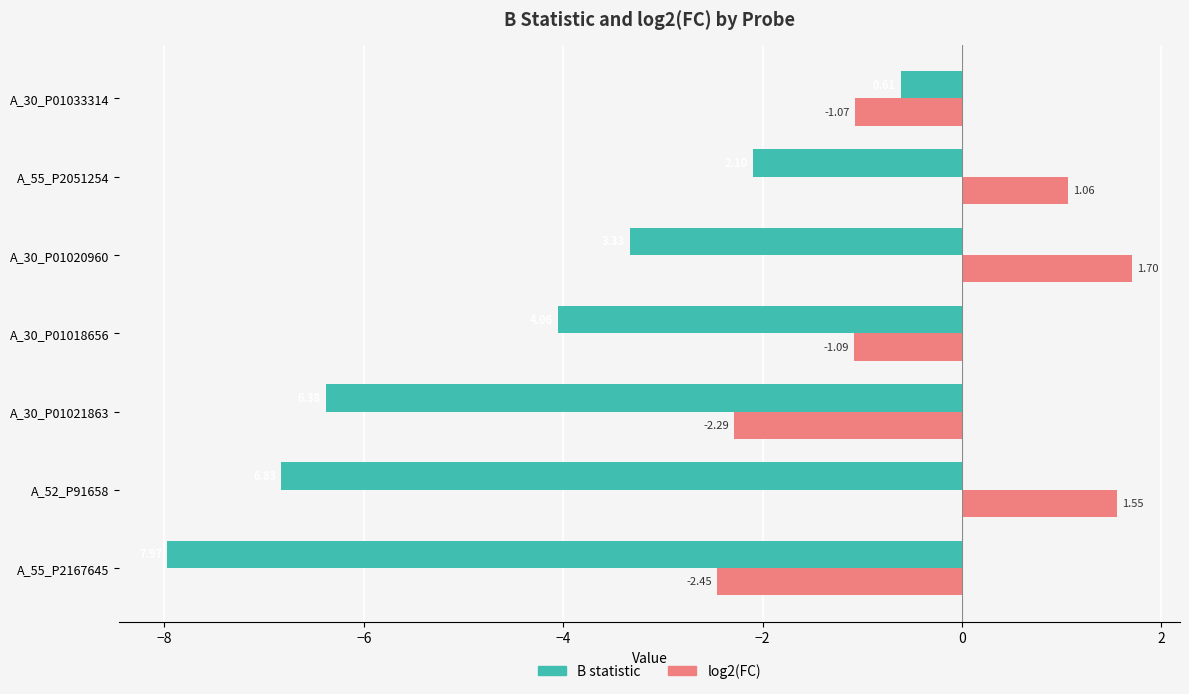

Which series has the largest total across all categories?

log2(FC)